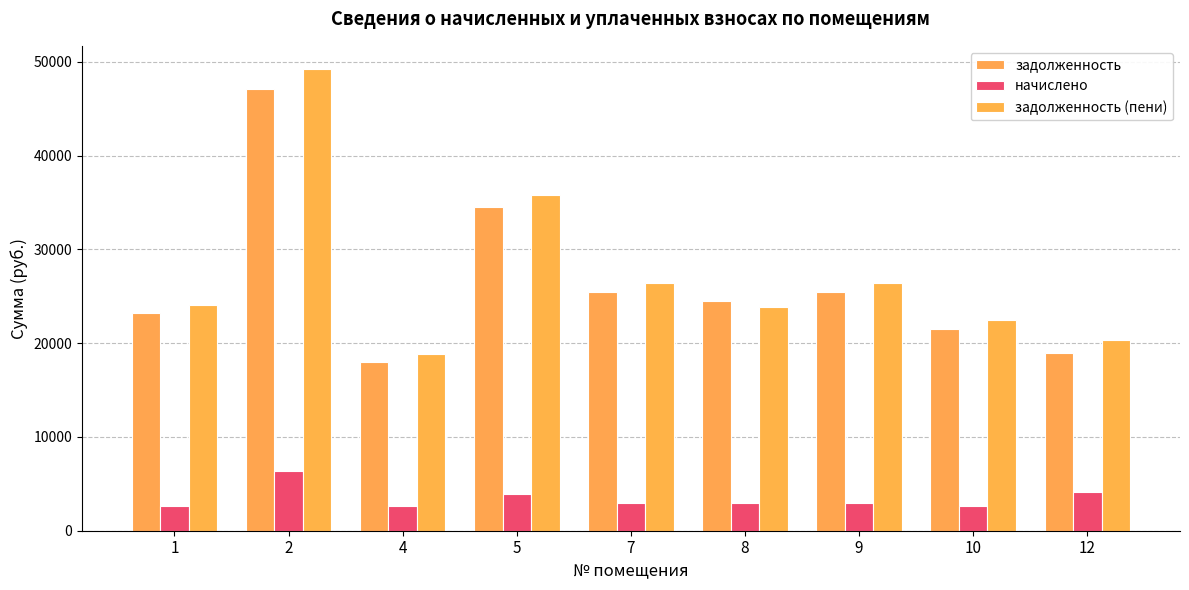

Reading left to right, what are all the values shown in this chart?

задолженность: 1=23201.5	2=47120.3	4=17968.2	5=34518.9	7=25494.0	8=24494.0	9=25494.0	10=21544.2	12=18992.5
начислено: 1=2667.6	2=6388.2	4=2667.6	5=3960.4	7=2925.0	8=2925.0	9=2925.0	10=2626.7	12=4083.3
задолженность (пени): 1=24090.7	2=49249.7	4=18857.4	5=35839.1	7=26469.0	8=23837.0	9=26469.0	10=22419.7	12=20353.6